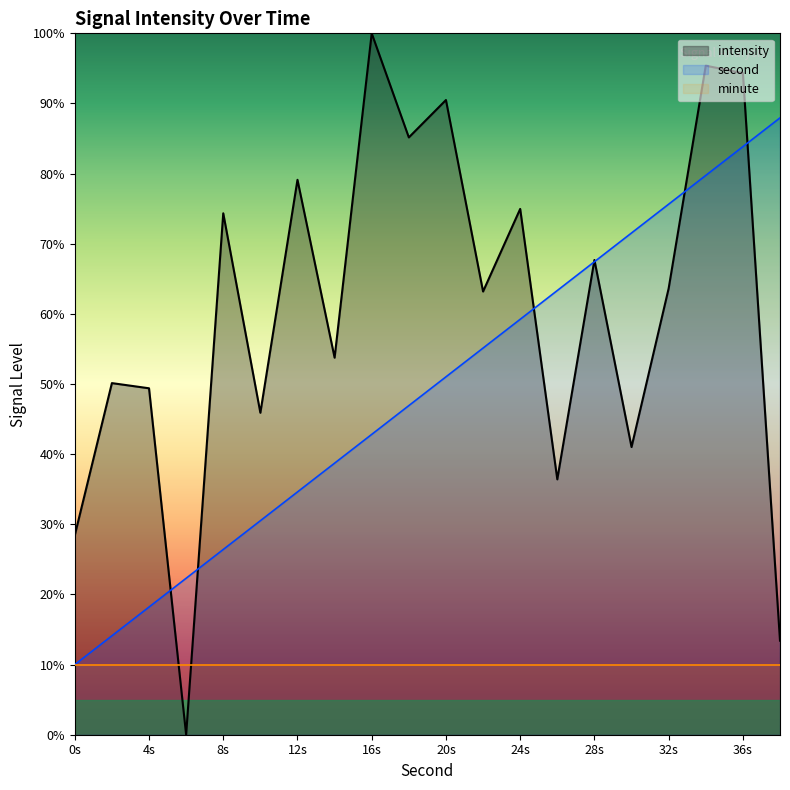

List the series in order of their overall mean, lowest first.

minute, second, intensity